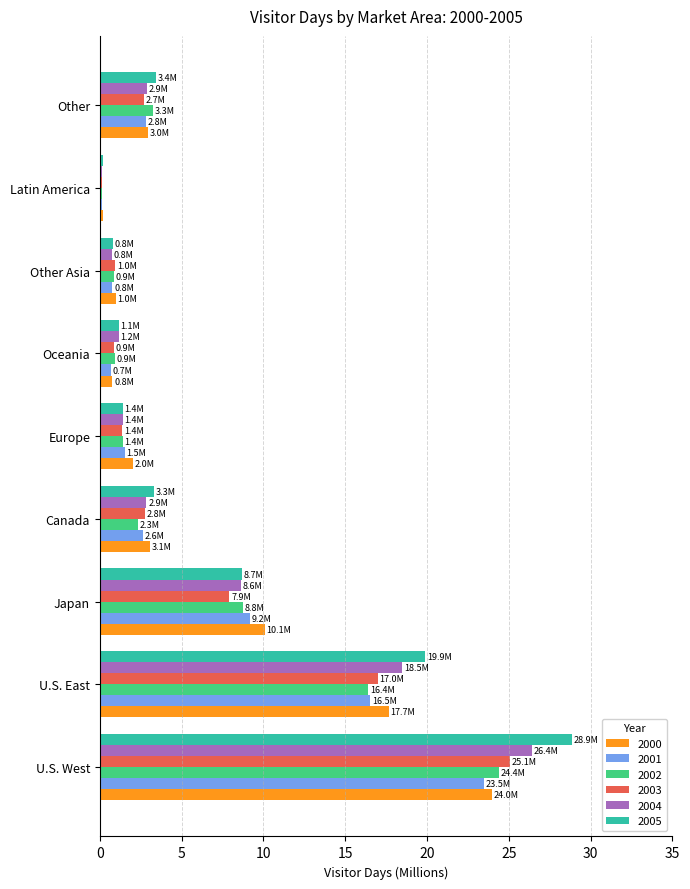

Is the value of 2003 at Oceania greater than the value of 2005 at Canada?

No